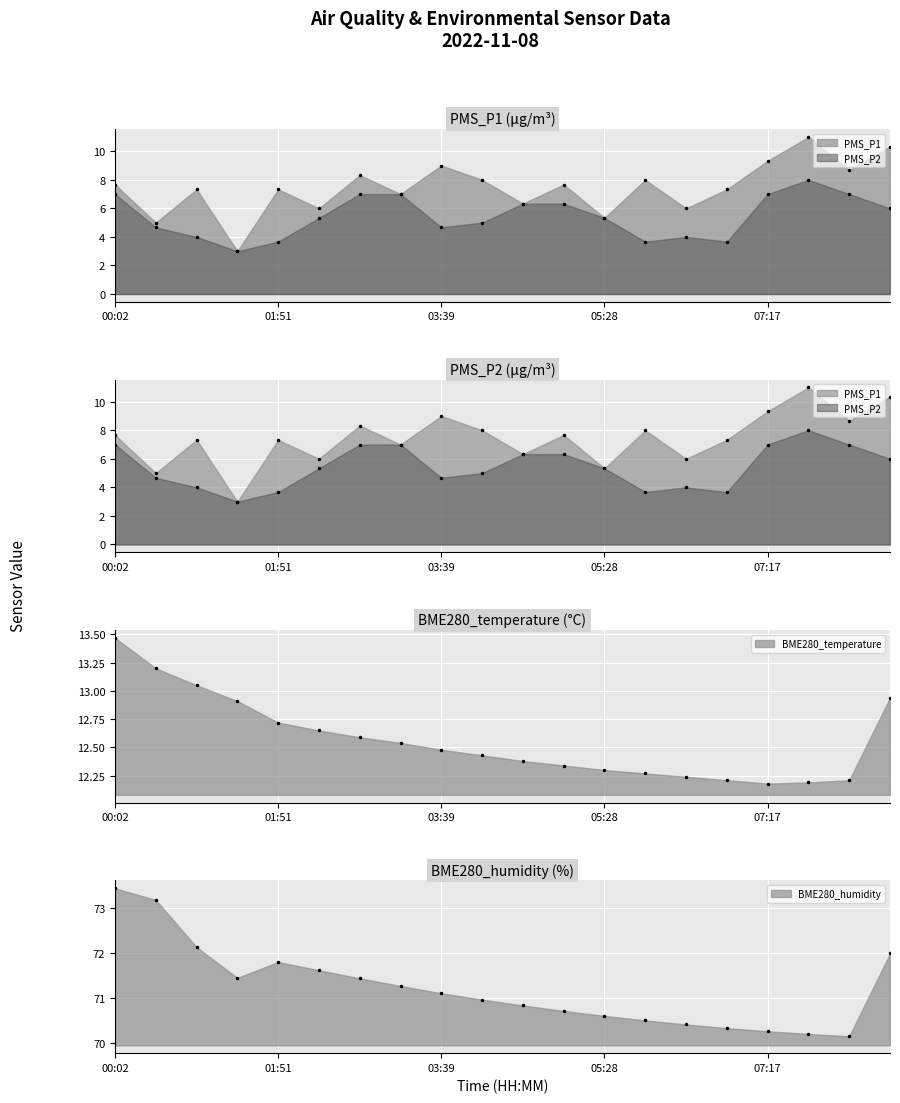

Between 01:23 and 07:44, which series saw the biggest shift?

PMS_P1